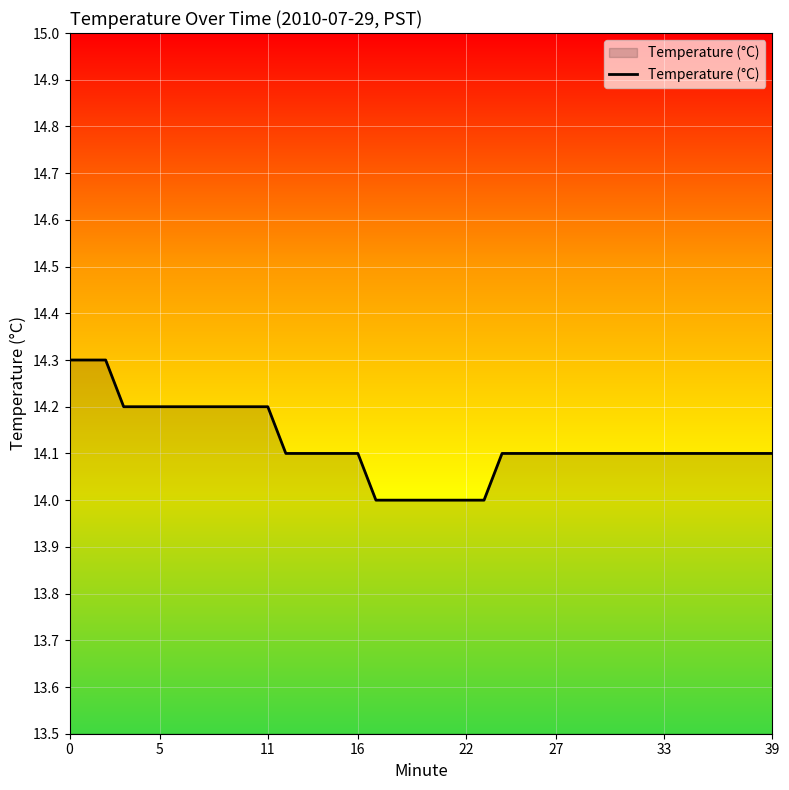

Count the values in the range 14 to 15.

40